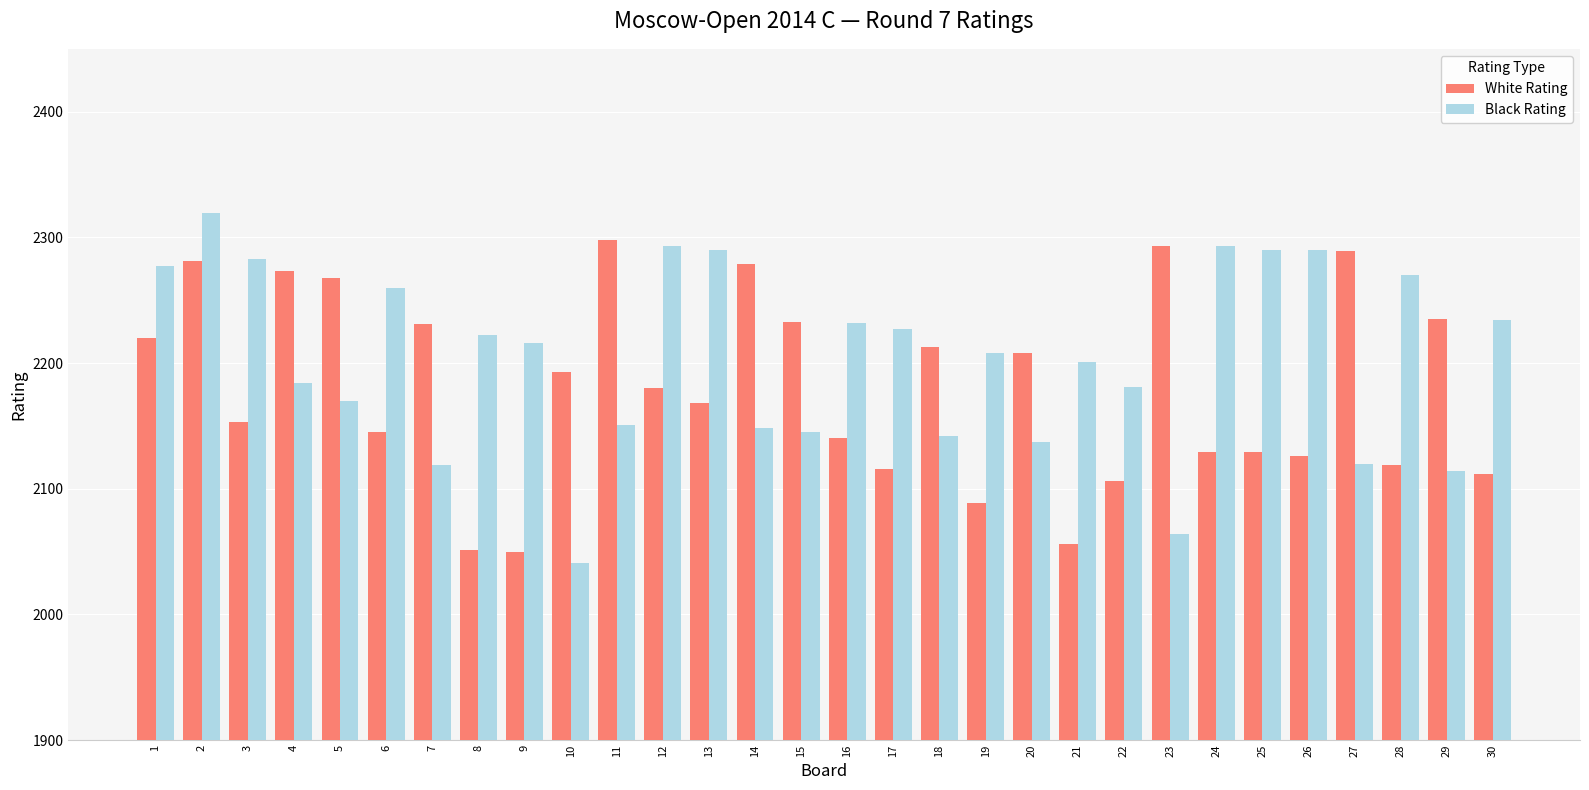

What is the value of the White Rating bar at the 14th from the left?

2279